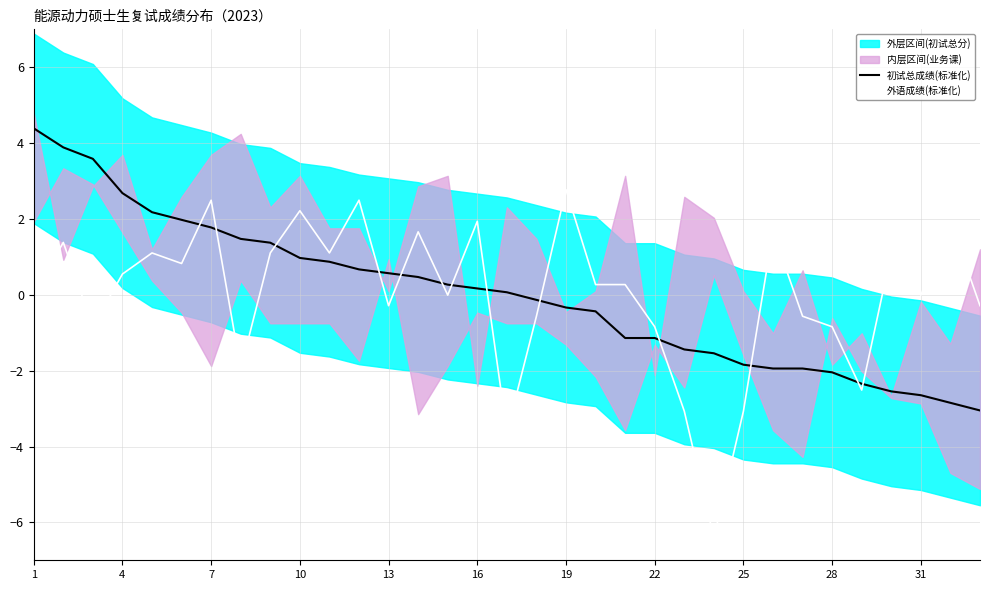

True or false: 初试总成绩(标准化) and 外语成绩(标准化) cross at least once.

True